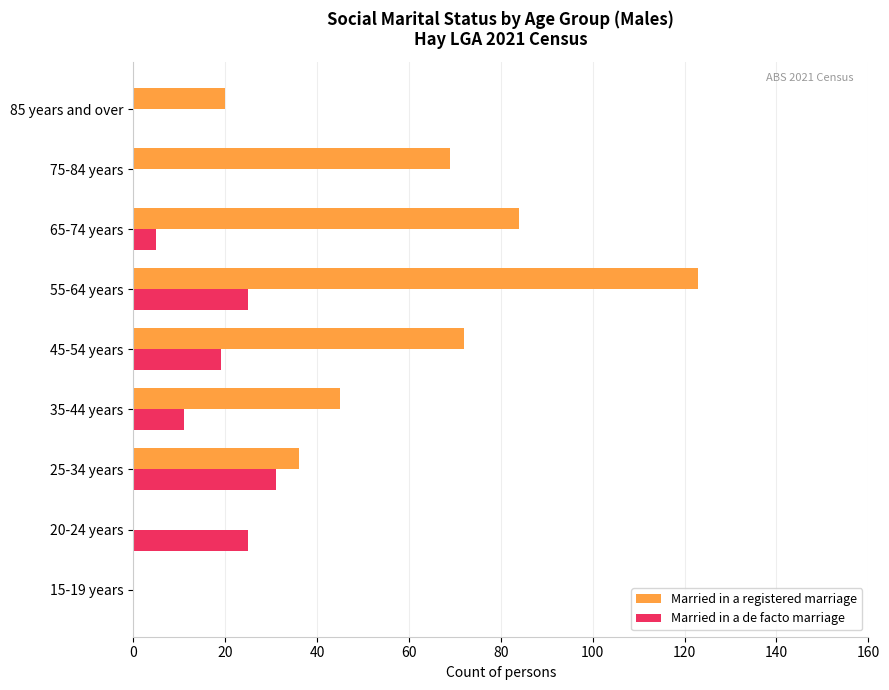

What is the sum of the Married in a registered marriage values at 15-19 years and 75-84 years?

69